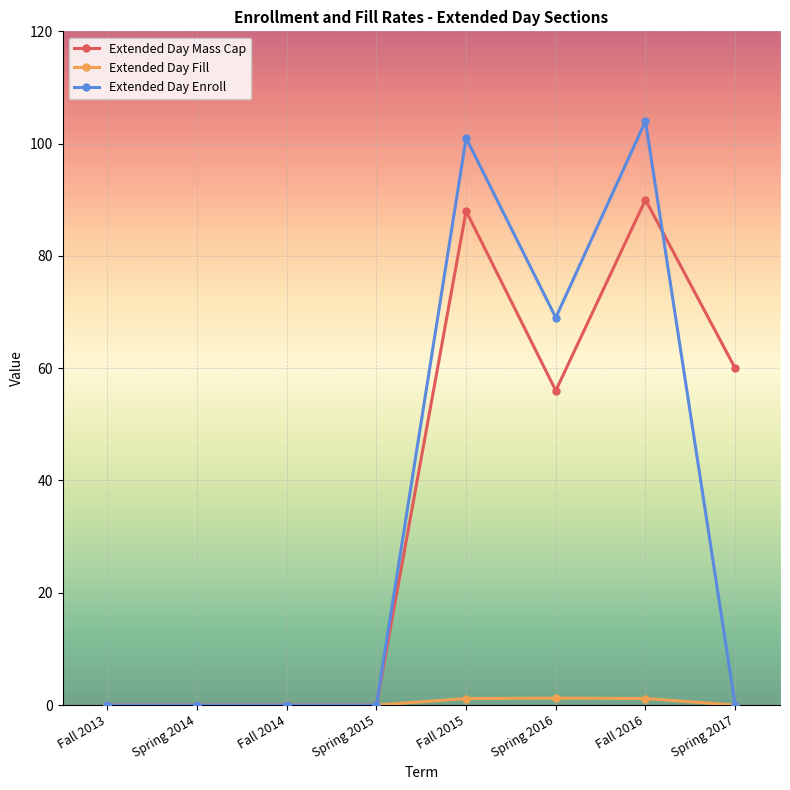

Is this an area chart (filled region under the line)?

No